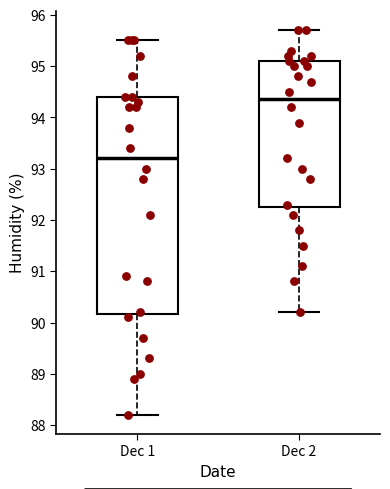

Reading left to right, read every box against the y-axis: the position of its median line, the range the box covers, and the ends of its whiskers. The values are not printed on the chart, so give them approximately, as read against the axis.

Dec 1: median 93.2, box 90.2 to 94.4, whiskers 88.2 to 95.5
Dec 2: median 94.4, box 92.3 to 95.1, whiskers 90.2 to 95.7